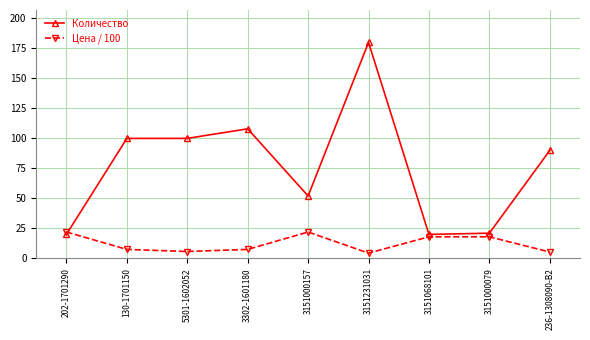

What is the difference between the maximum and second lowest values in the Цена / 100 series?

16.7